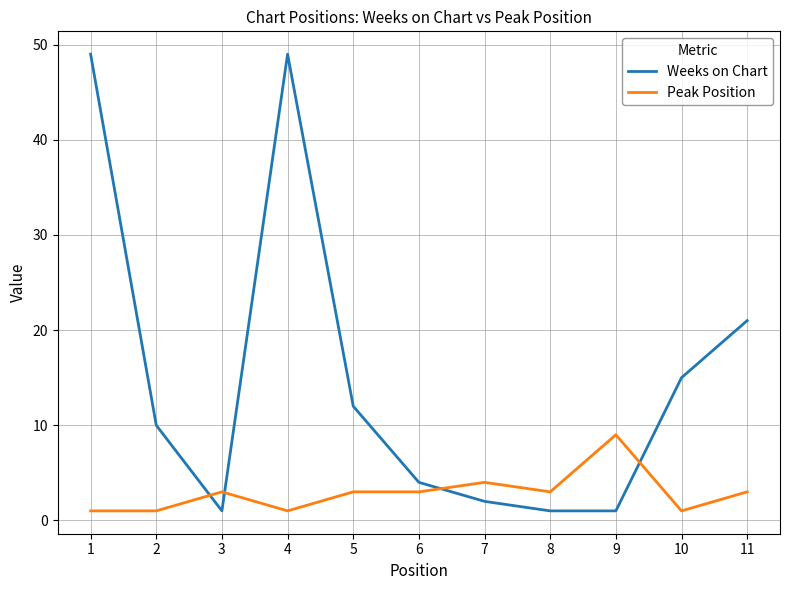

What is the difference between the second highest and minimum values in the Peak Position series?

3